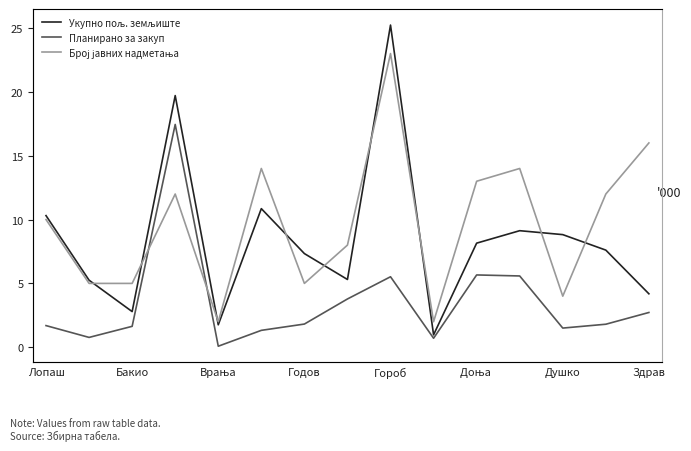

At which category is the sum across all series the highest?

Гороб